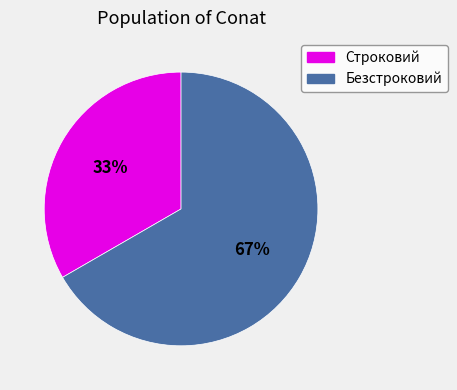

Count the number of slices in the pie.

2